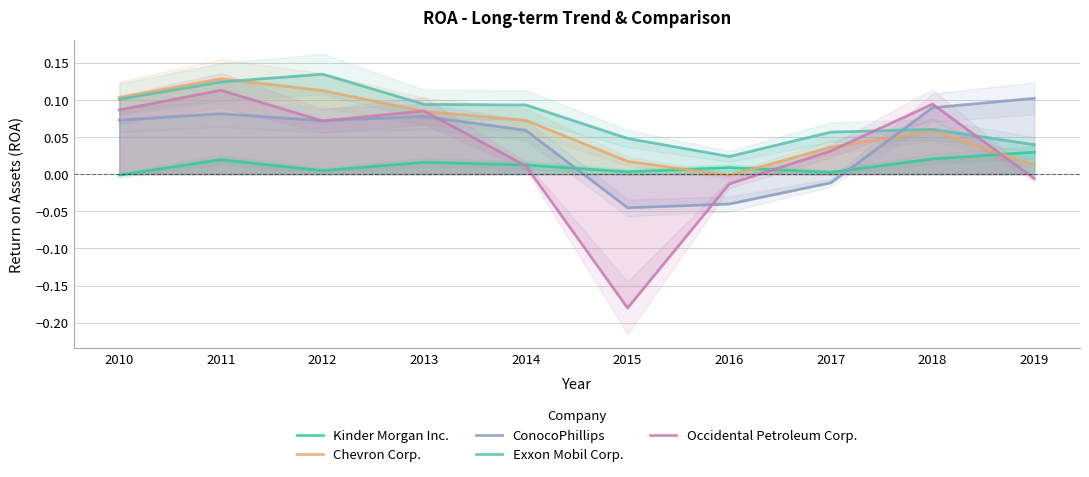

Is this an area chart (filled region under the line)?

No